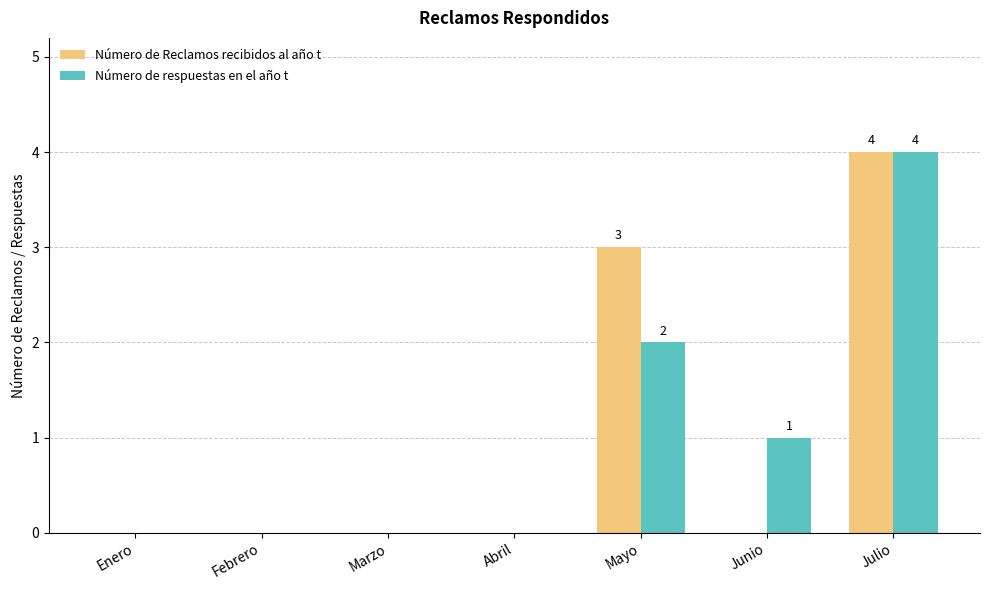

The value of Número de respuestas en el año t at Mayo is 3. True or false?

False